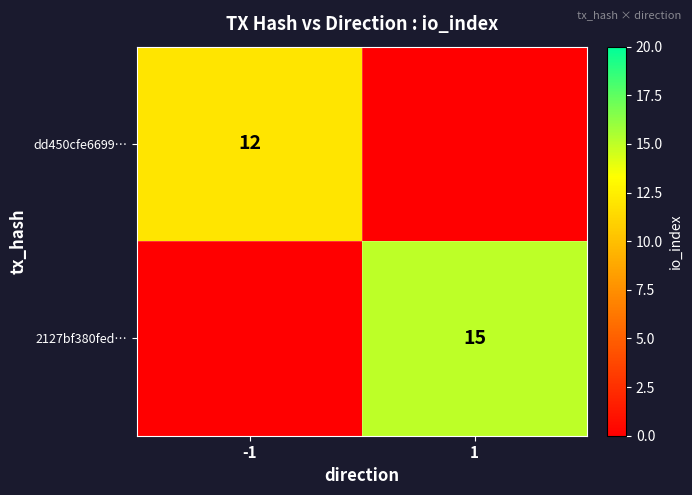

Between 1 and -1, which is larger?

-1